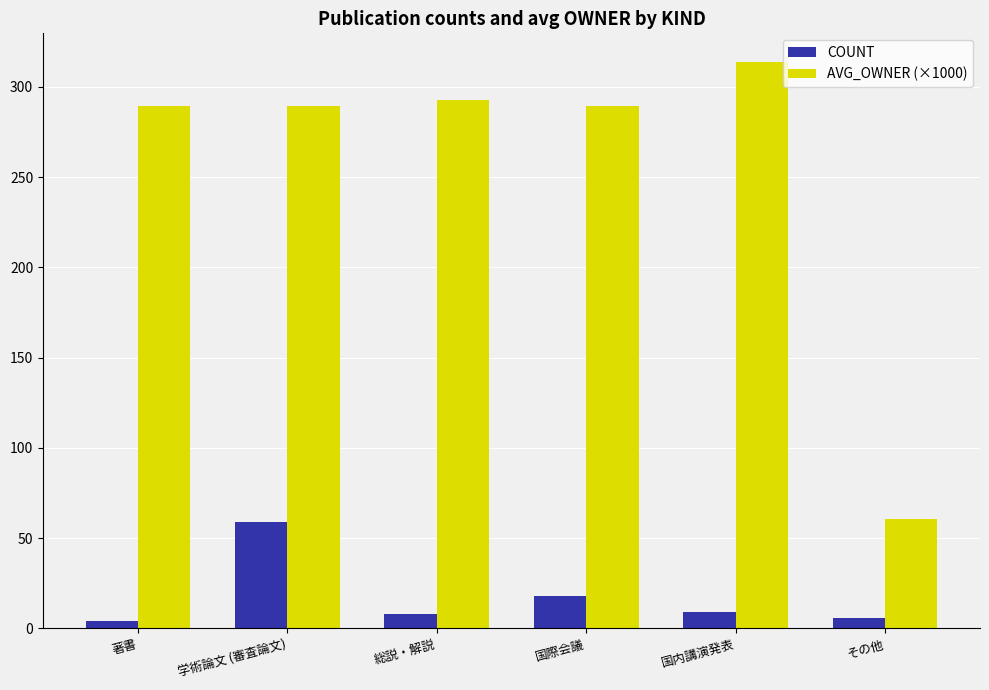

What is the value of the COUNT bar at the 2nd from the left?

59.0